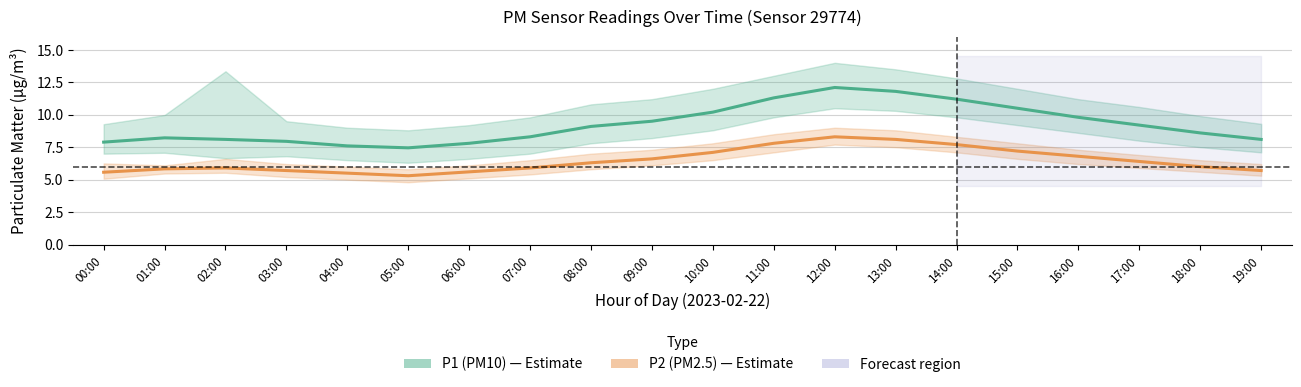

Rank the series at 10:00 from highest to lowest value.

P1 (PM10), P2 (PM2.5)